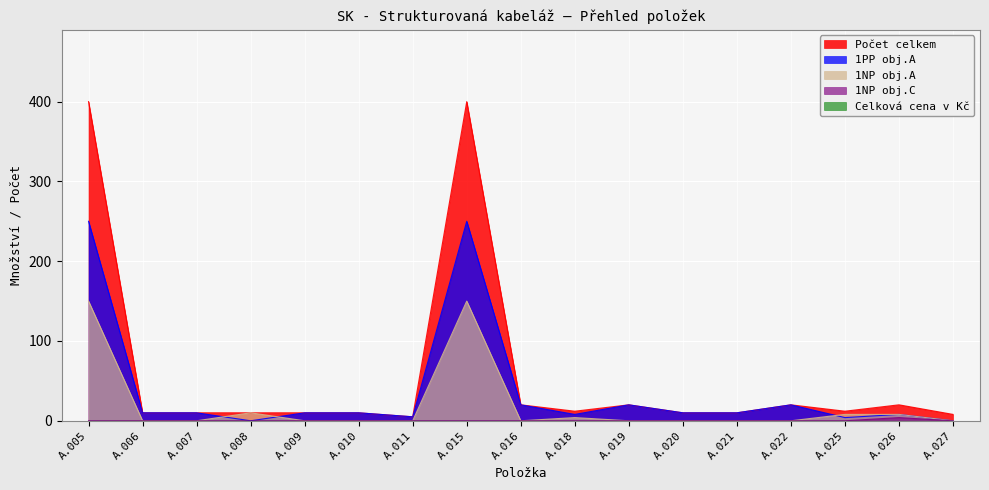

What is the greatest value displayed?

400